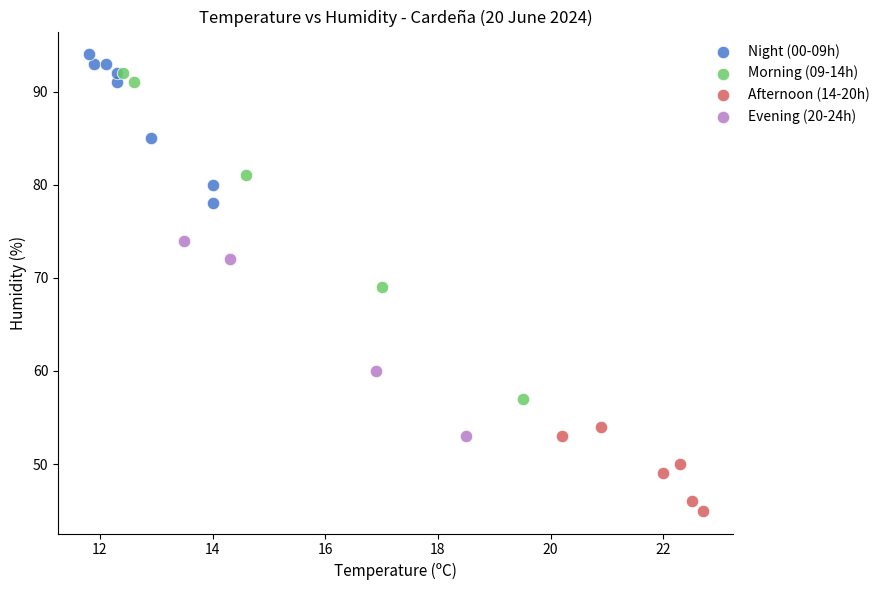

Which series has the widest spread of Y values?

Morning (09-14h)